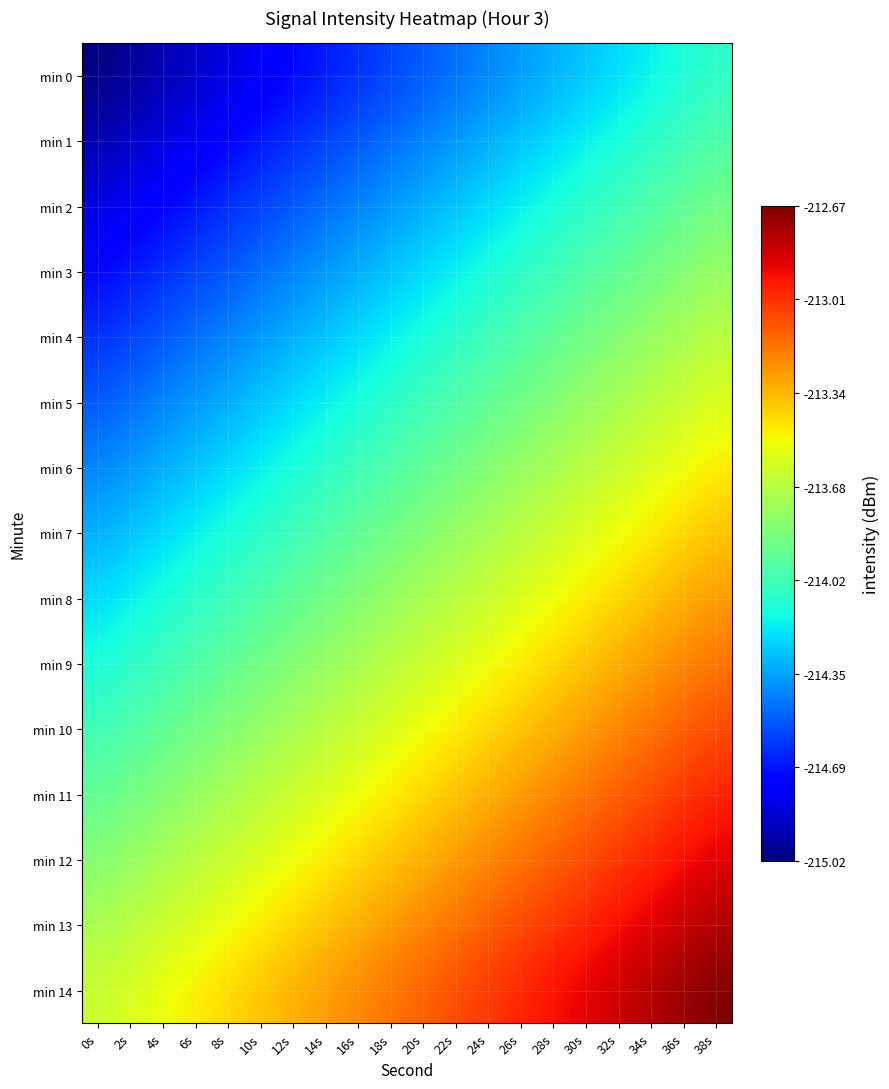

Which series has the widest spread of values?

min 0